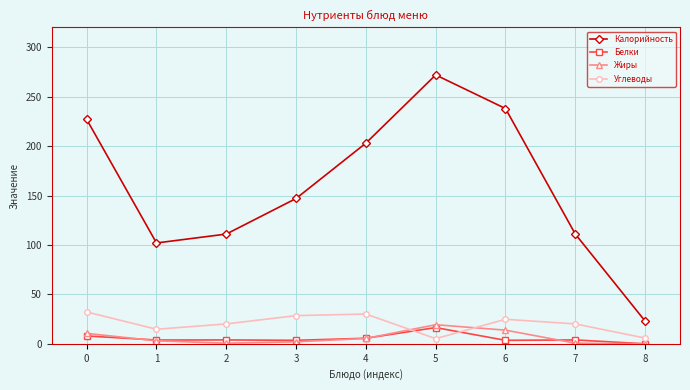

How many times do Жиры and Углеводы cross each other?

2